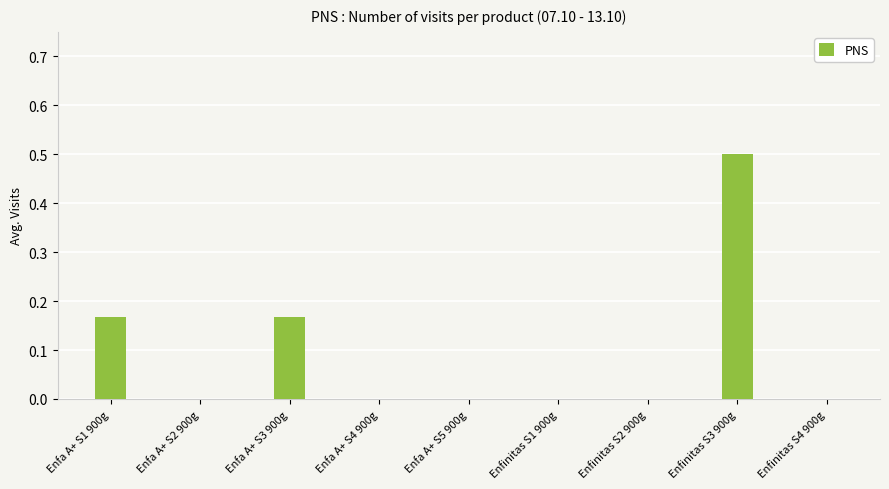

True or false: the data shows 0.0 at Enfinitas S1 900g.

True